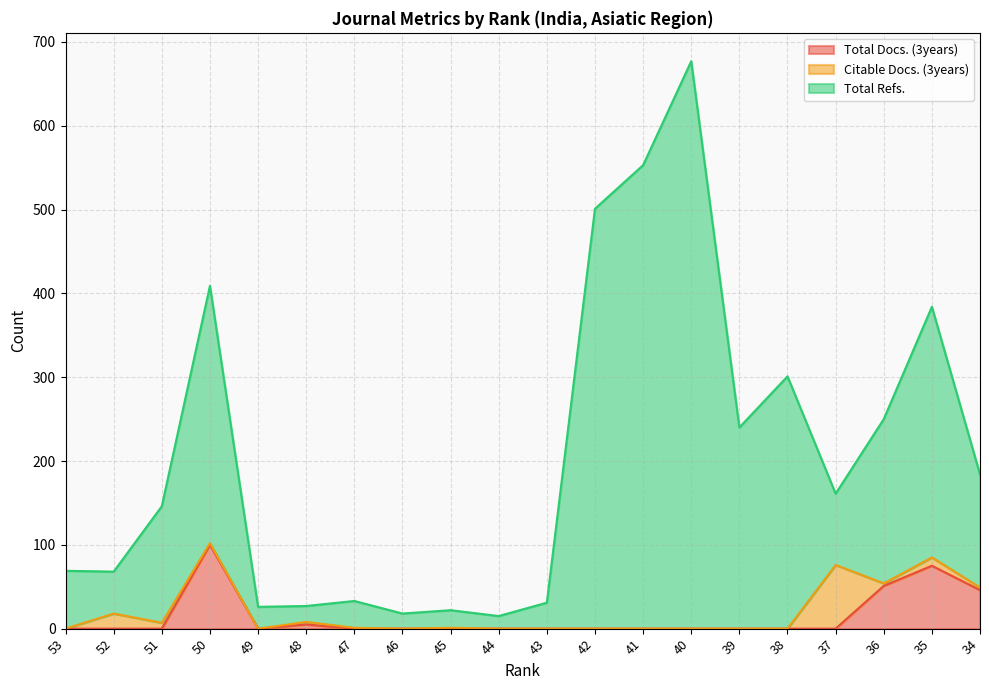

True or false: Total Refs. and Total Docs. (3years) intersect in this chart.

False